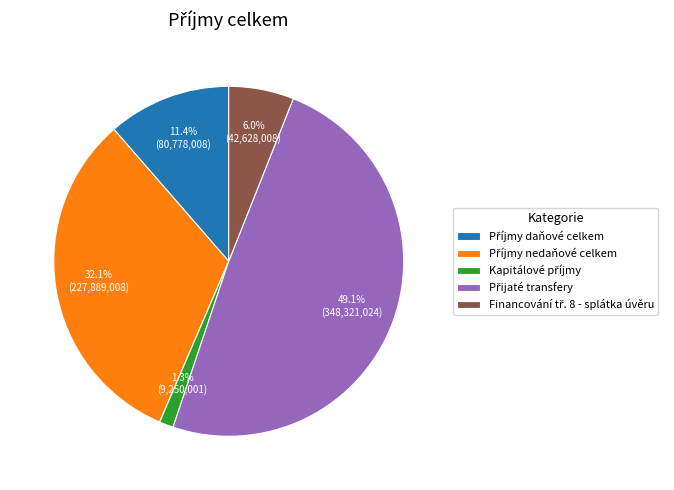

Is there a majority slice in this chart?

No